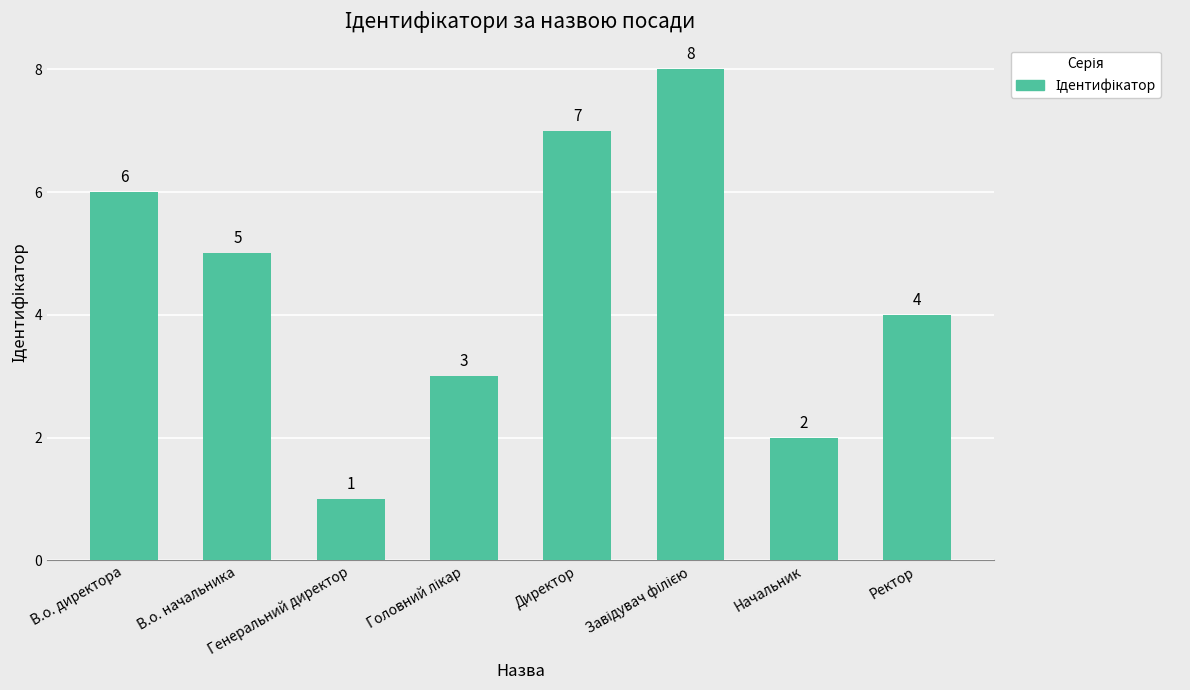

How many values are between 3 and 7?

5